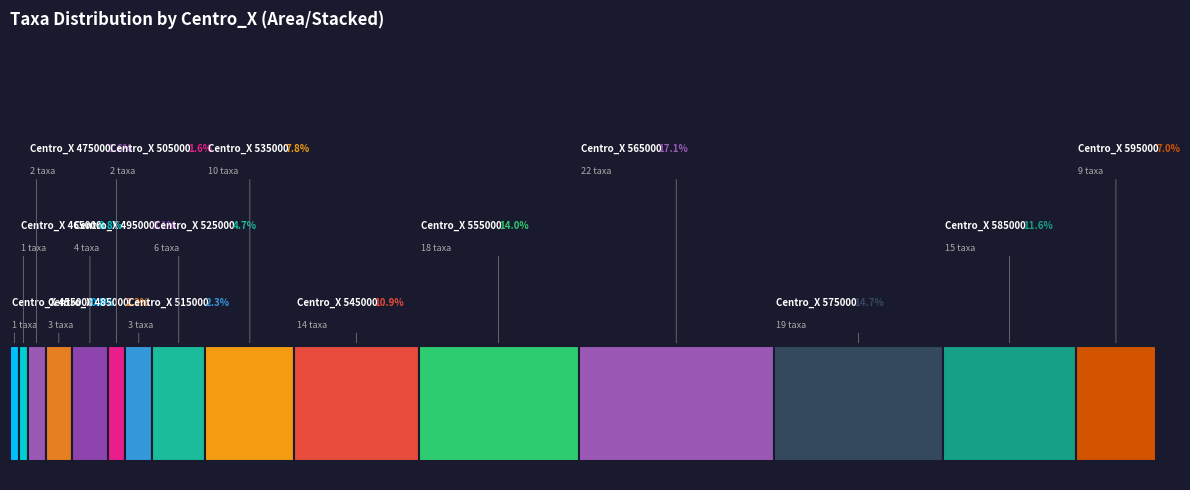

Reading right to left, list all the values displayed in this chart.

Centro_X: 595000=595000	585000=585000	575000=575000	565000=565000	555000=555000	545000=545000	535000=535000	525000=525000	515000=515000	505000=505000	495000=495000	485000=485000	475000=475000	465000=465000	455000=455000
Numero_taxa: 595000=9	585000=15	575000=19	565000=22	555000=18	545000=14	535000=10	525000=6	515000=3	505000=2	495000=4	485000=3	475000=2	465000=1	455000=1